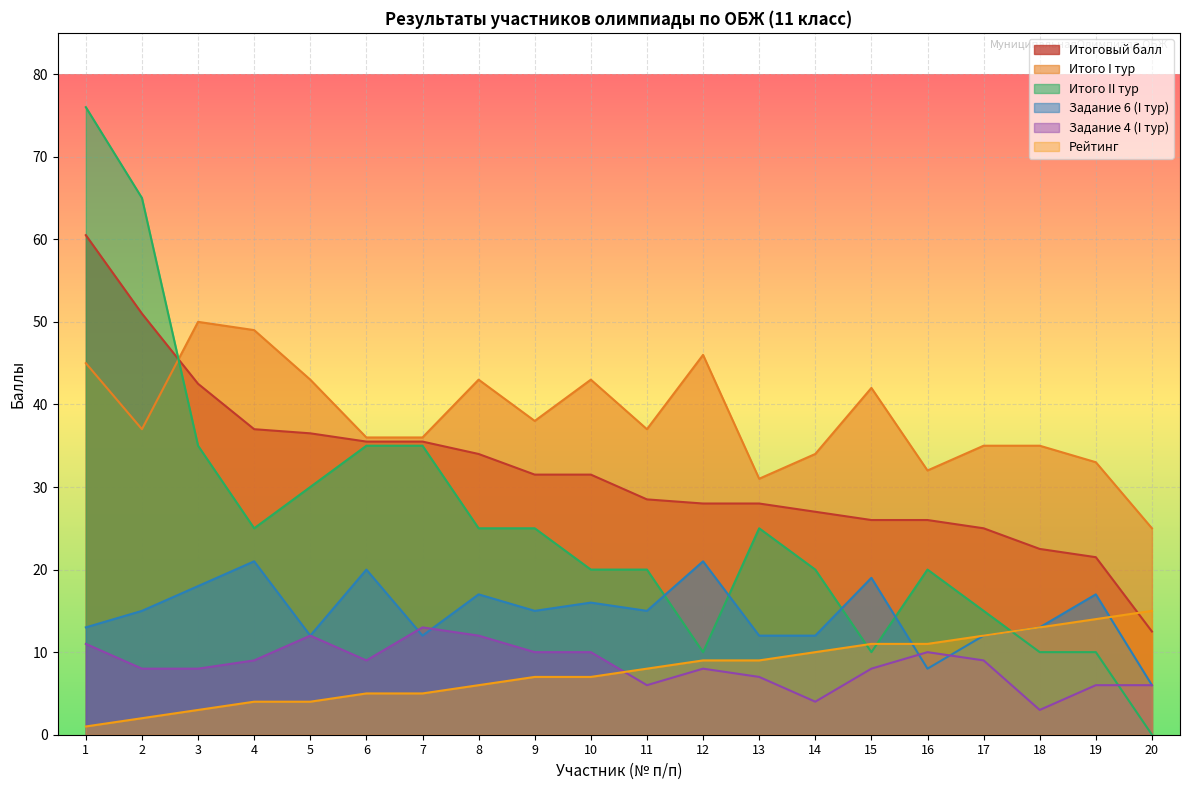

Reading left to right, transcribe all the data shown in this chart.

Итого I тур: 45.0	37.0	50.0	49.0	43.0	36.0	36.0	43.0	38.0	43.0	37.0	46.0	31.0	34.0	42.0	32.0	35.0	35.0	33.0	25.0
Итого II тур: 76.0	65.0	35.0	25.0	30.0	35.0	35.0	25.0	25.0	20.0	20.0	10.0	25.0	20.0	10.0	20.0	15.0	10.0	10.0	0.0
Итоговый балл: 60.5	51.0	42.5	37.0	36.5	35.5	35.5	34.0	31.5	31.5	28.5	28.0	28.0	27.0	26.0	26.0	25.0	22.5	21.5	12.5
Рейтинг: 1.0	2.0	3.0	4.0	4.0	5.0	5.0	6.0	7.0	7.0	8.0	9.0	9.0	10.0	11.0	11.0	12.0	13.0	14.0	15.0
Задание 6 (I тур): 13.0	15.0	18.0	21.0	12.0	20.0	12.0	17.0	15.0	16.0	15.0	21.0	12.0	12.0	19.0	8.0	12.0	13.0	17.0	6.0
Задание 4 (I тур): 11.0	8.0	8.0	9.0	12.0	9.0	13.0	12.0	10.0	10.0	6.0	8.0	7.0	4.0	8.0	10.0	9.0	3.0	6.0	6.0